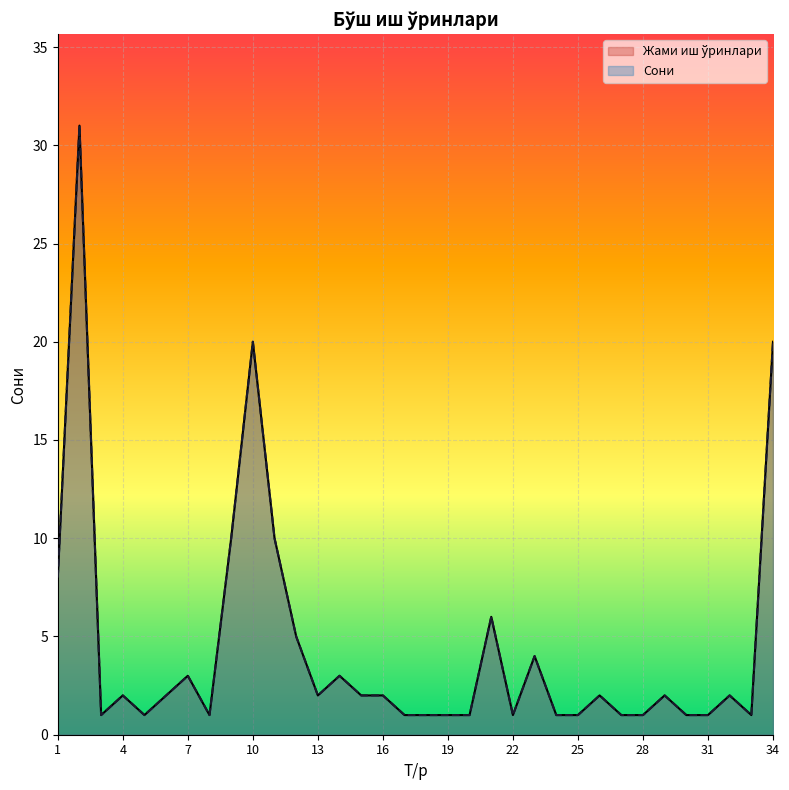

True or false: Жами иш ўринлари has more than 2 points higher than both neighbors.

True